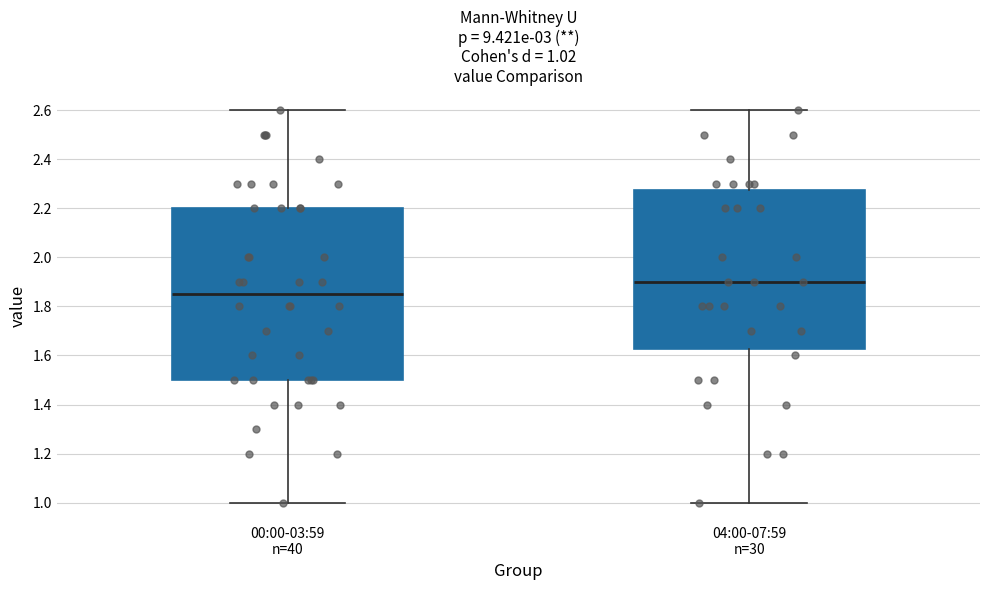

Which box has the highest median line?

04:00-07:59 n=30